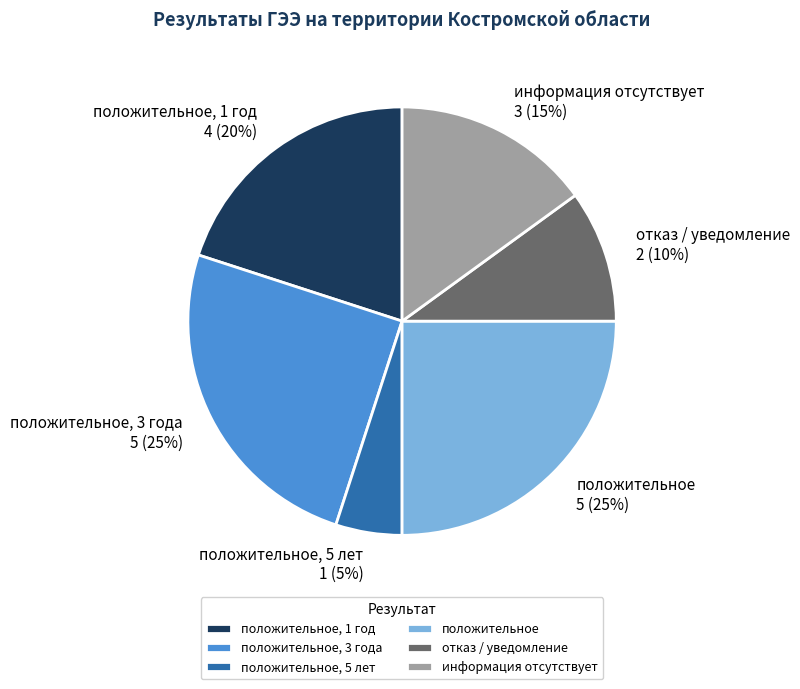

Is положительное the majority of the pie?

No